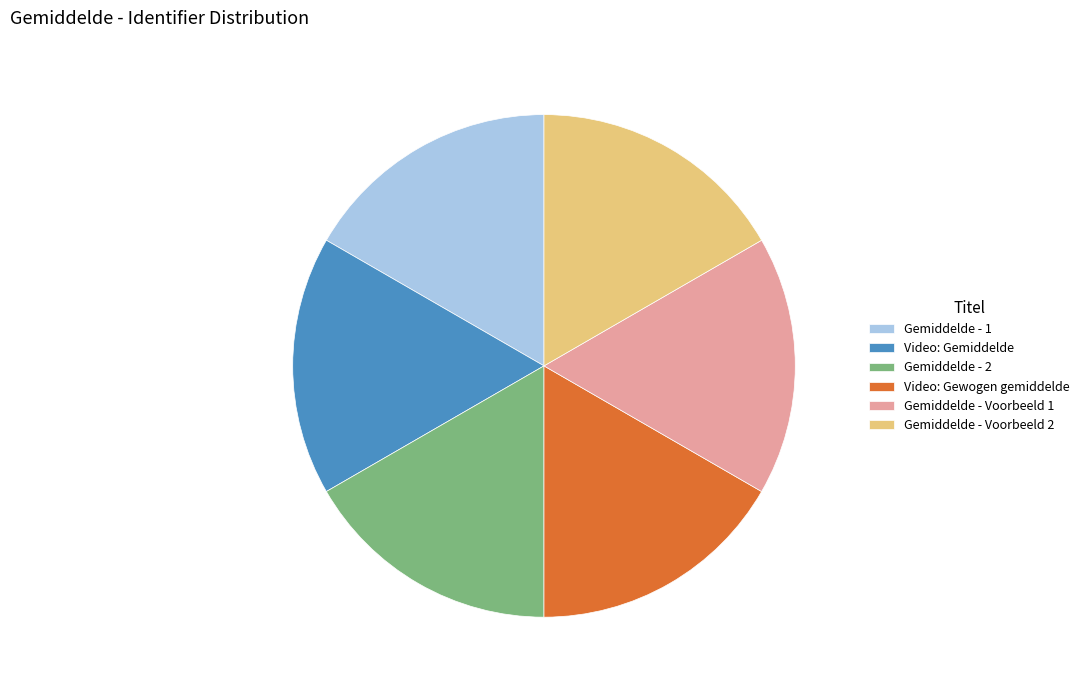

Is the sum of Gemiddelde - Voorbeeld 1 and Video: Gemiddelde greater than half?

No